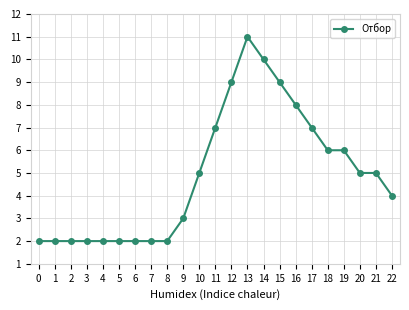

What is the difference between the values at 19 and 15?

3